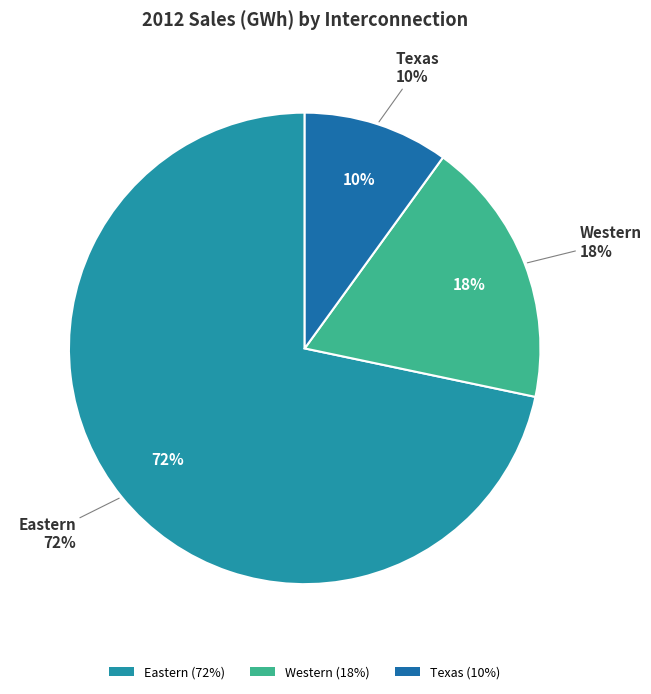

How many slices are in this pie chart?

3